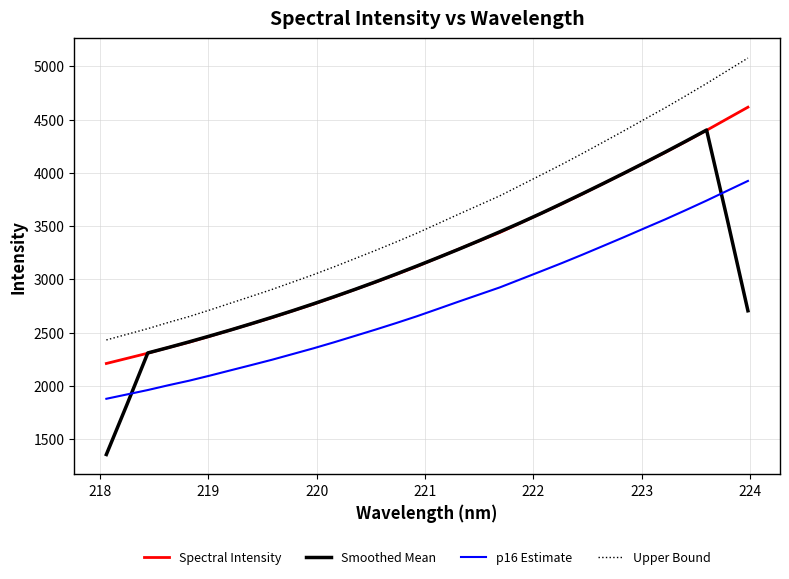

What is the difference between the maximum and minimum values in the Upper Bound series?

2647.4